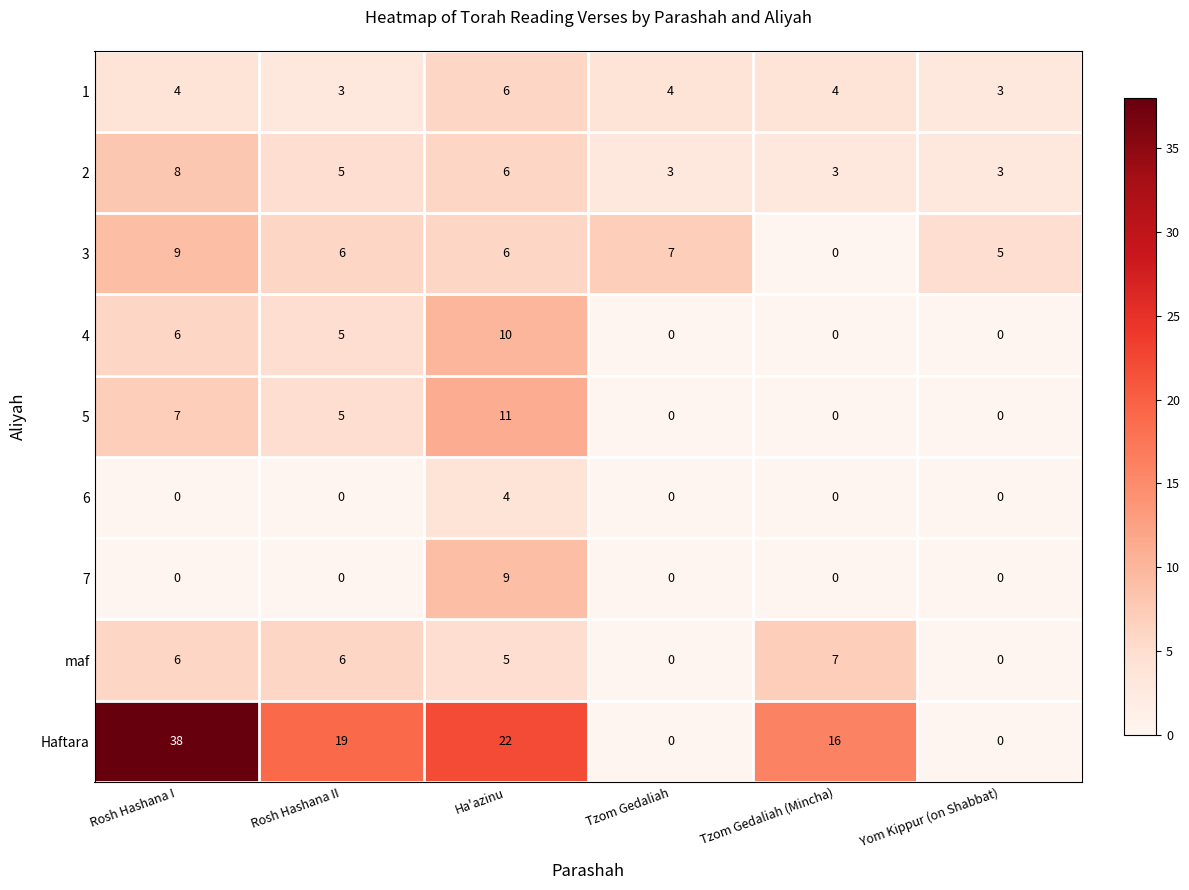

What is the total value across all series at Tzom Gedaliah (Mincha)?

30